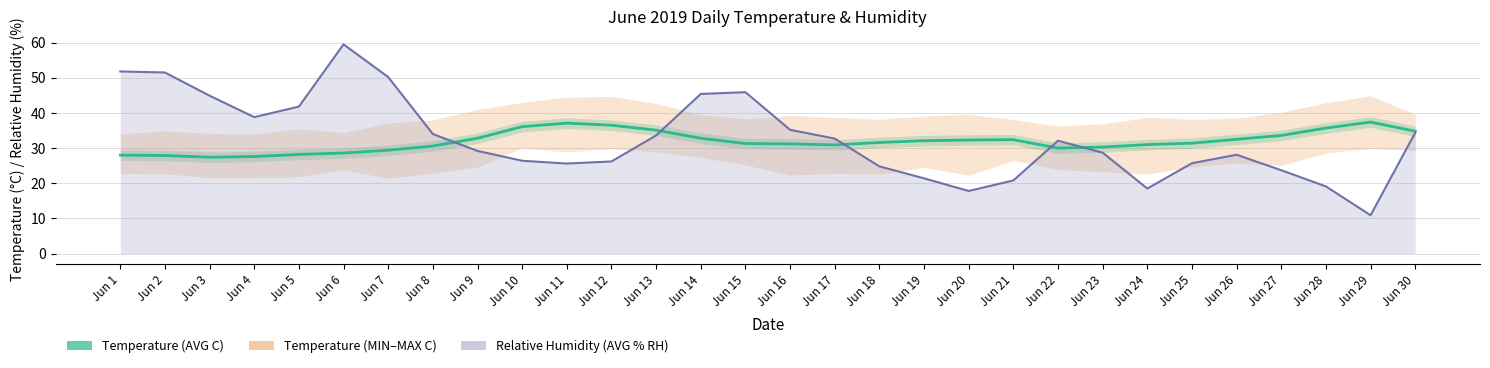

What is the difference between the second highest and second lowest values?

9.5